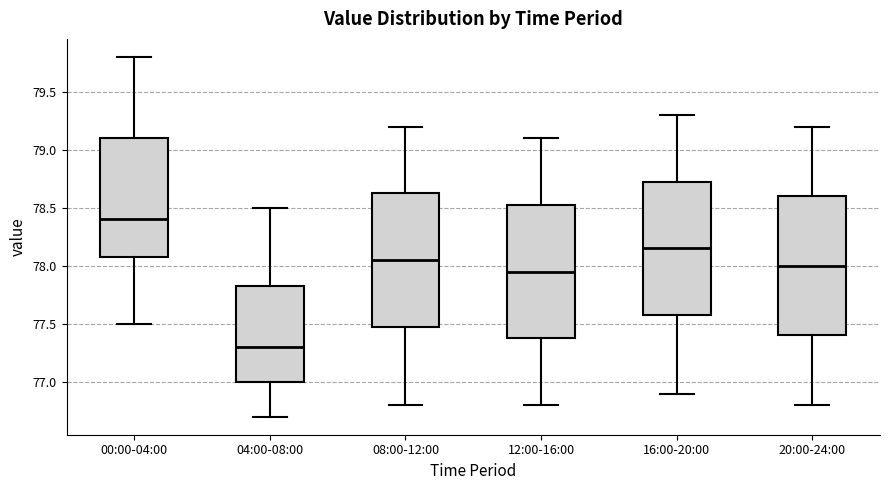

Which box's median line is the highest?

00:00-04:00